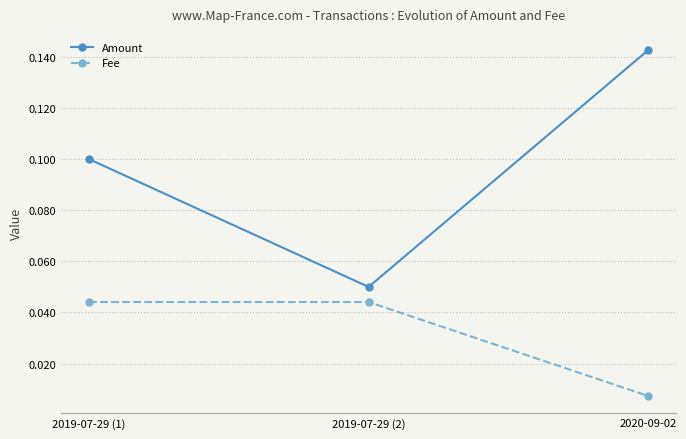

Is the value of Fee at 2019-07-29 (1) greater than the value of Amount at 2019-07-29 (1)?

No